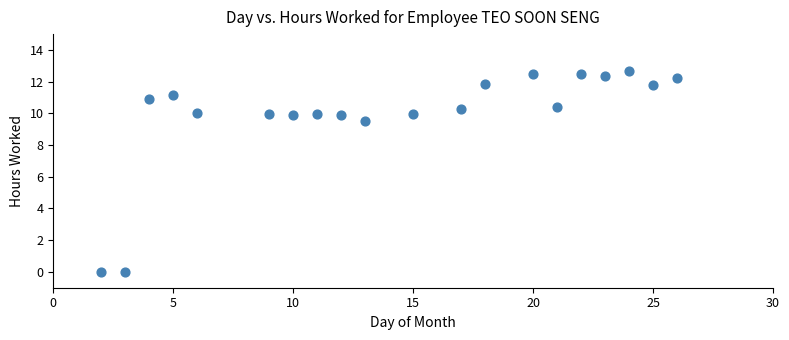

What Y value in the scatter plot is closest to 6?

9.5